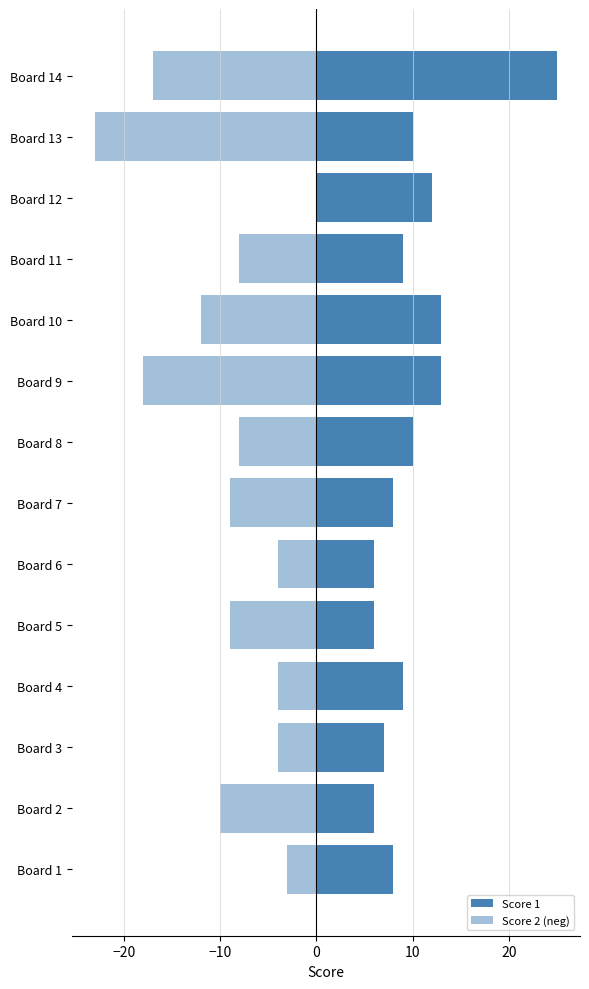

Reading left to right, transcribe all the data shown in this chart.

Score 1: 8	6	7	9	6	6	8	10	13	13	9	12	10	25
Score 2 (neg): -3	-10	-4	-4	-9	-4	-9	-8	-18	-12	-8	0	-23	-17